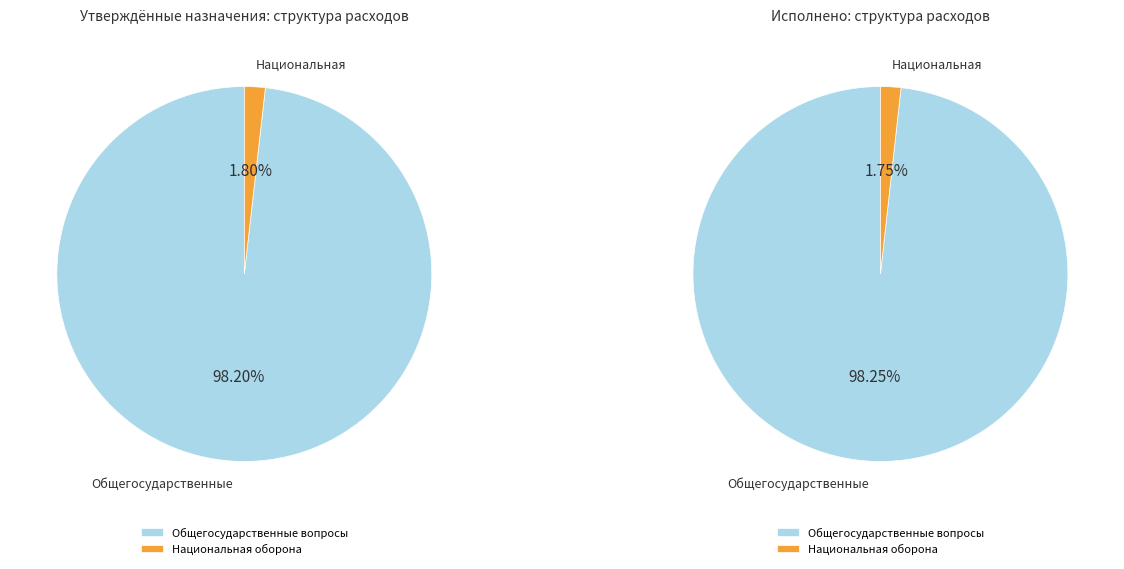

What is the spread (max minus min) of values at Расходы бюджета - всего?

3768610.0